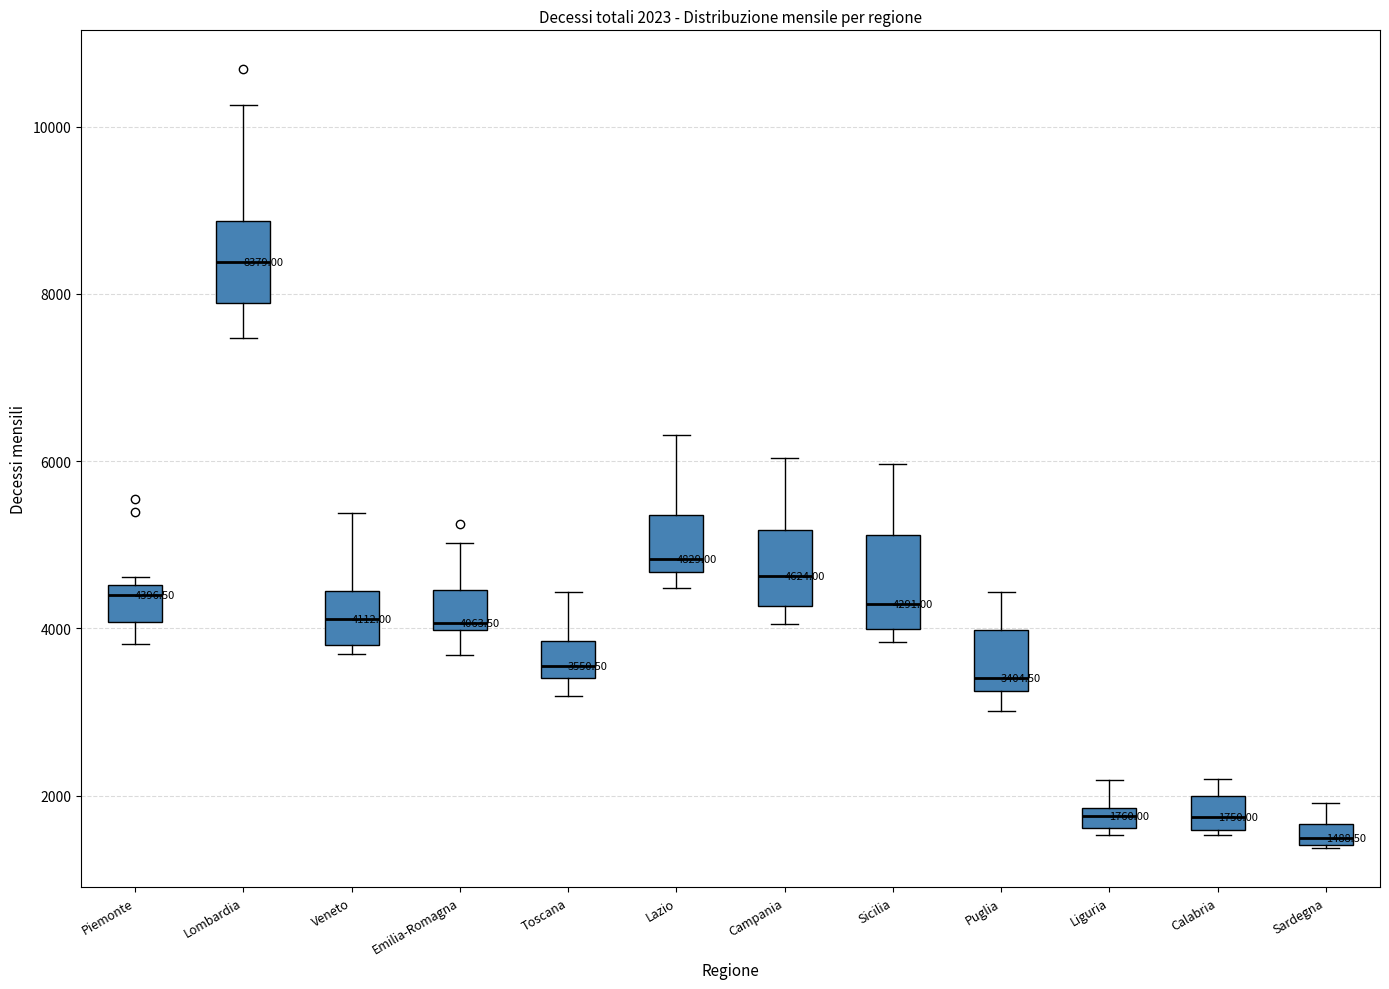

Which box has the lowest median line?

Sardegna